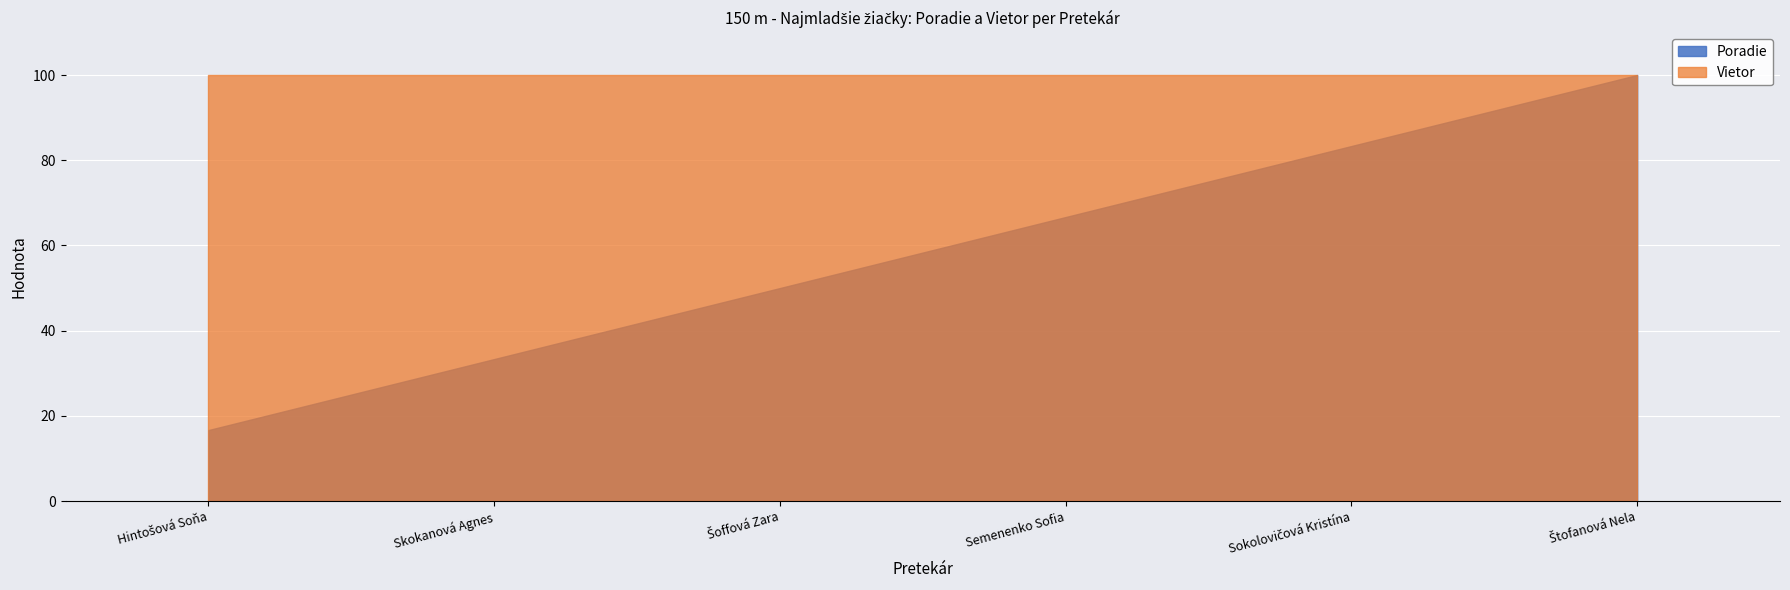

Is it true that Poradie equals 66.7 at Semenenko Sofia?

True